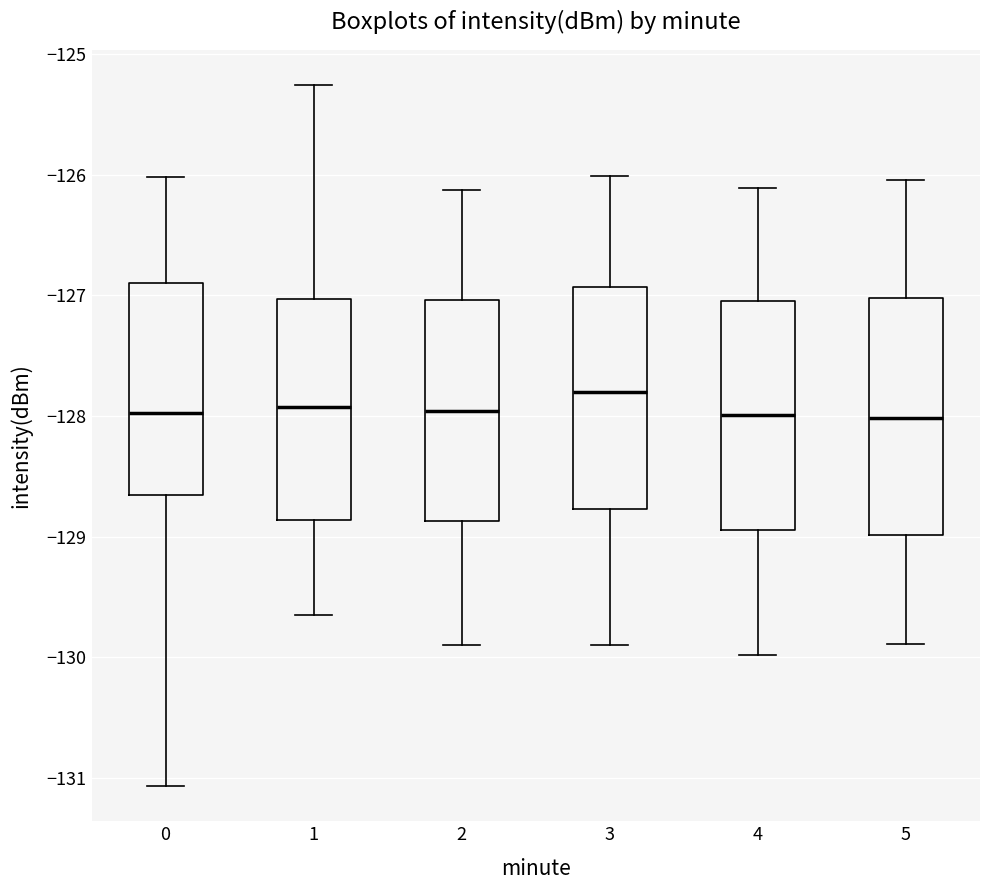

Reading left to right, read every box against the y-axis: the position of its median line, the range the box covers, and the ends of its whiskers. The values are not printed on the chart, so give them approximately, as read against the axis.

0: median -128.0, box -128.7 to -126.9, whiskers -131.1 to -126.0
1: median -127.9, box -128.9 to -127.0, whiskers -129.7 to -125.3
2: median -128.0, box -128.9 to -127.0, whiskers -129.9 to -126.1
3: median -127.8, box -128.8 to -126.9, whiskers -129.9 to -126.0
4: median -128.0, box -128.9 to -127.1, whiskers -130.0 to -126.1
5: median -128.0, box -129.0 to -127.0, whiskers -129.9 to -126.0